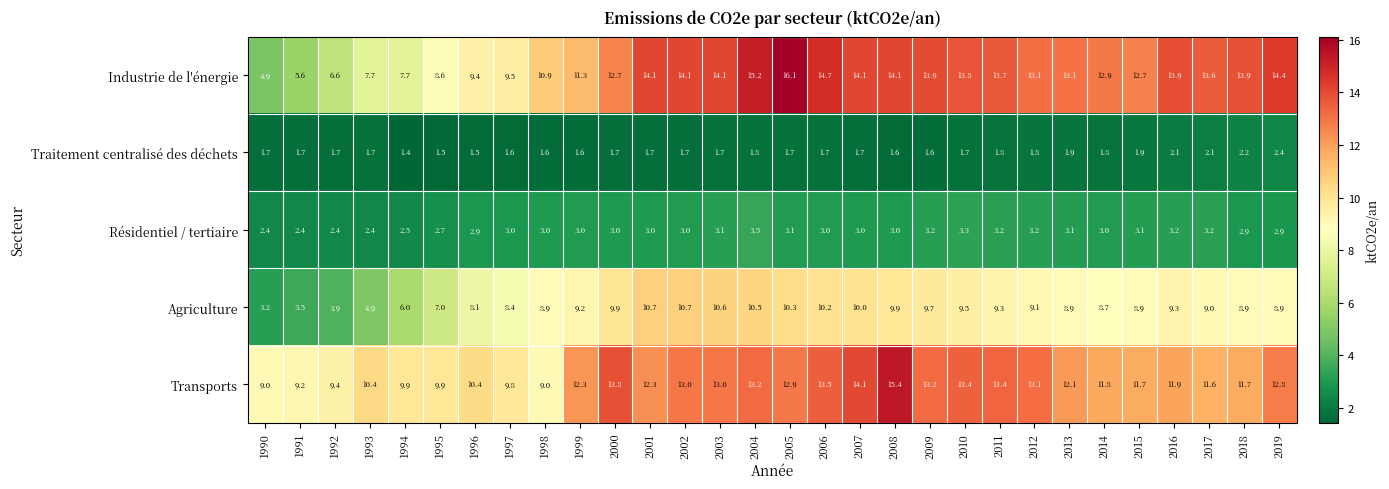

Rank the series at 2010 from highest to lowest value.

Industrie de l'énergie, Transports, Agriculture, Résidentiel / tertiaire, Traitement centralisé des déchets